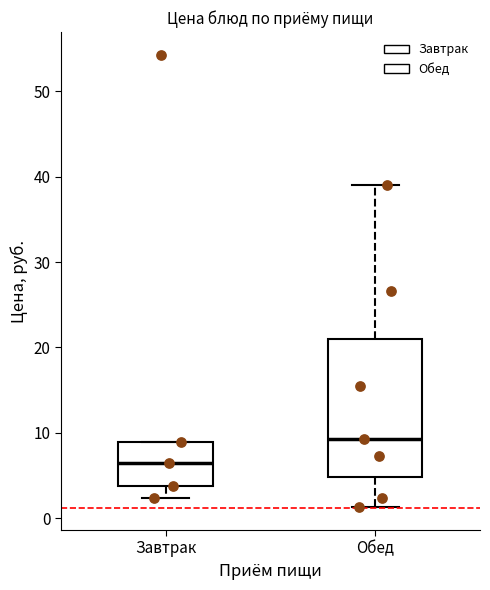

Which box is the tallest, from its lower edge to its upper edge?

Обед